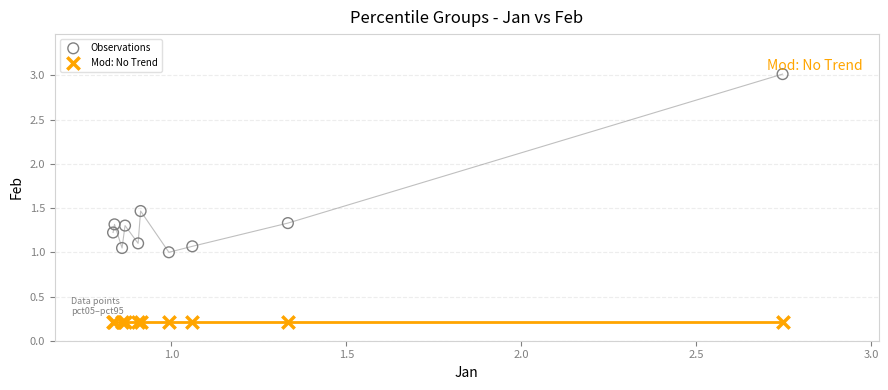

Which series contains the lowest Y value?

Mod: No Trend